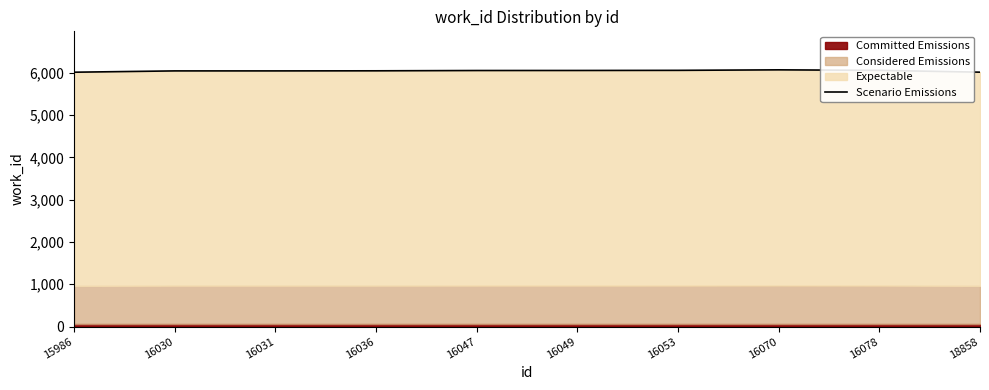

Between 16053 and 16047, which is larger?

16053